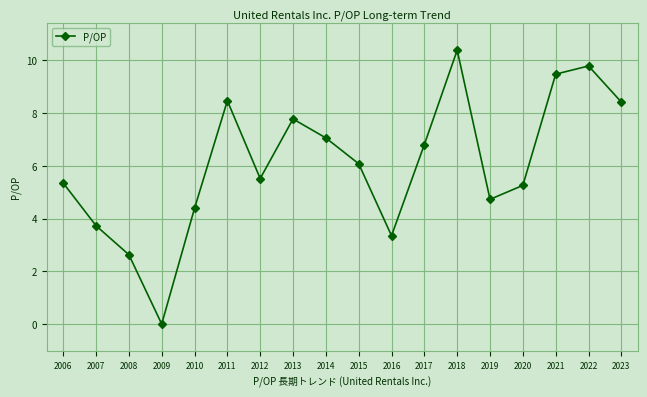

What is the average value?

6.1